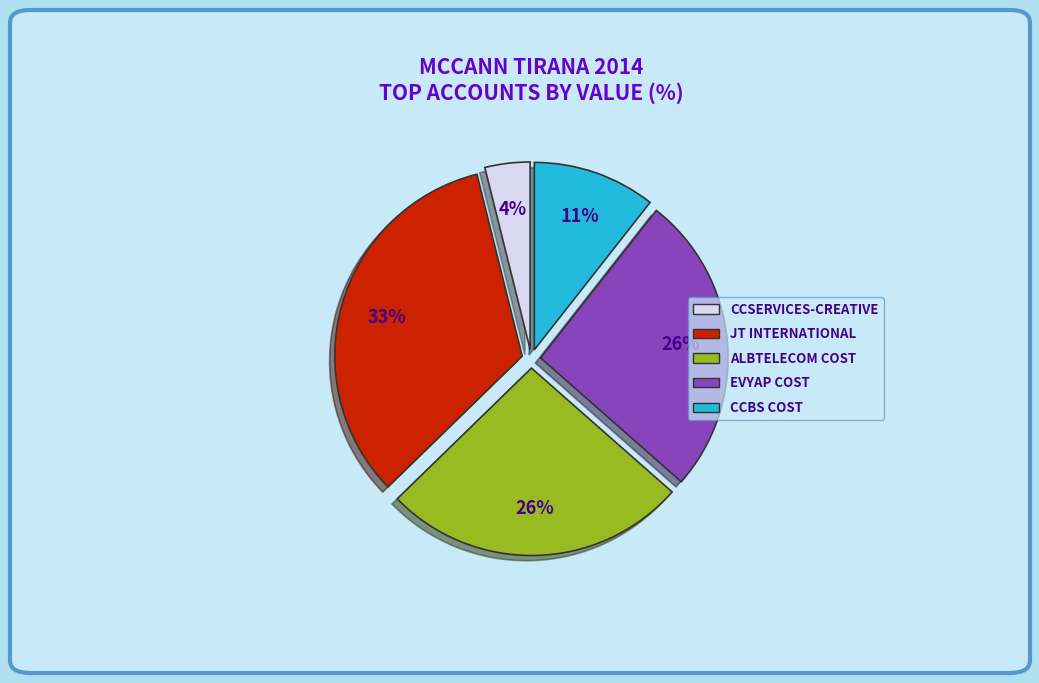

To the nearest percent, what is the average slice percentage?

20%